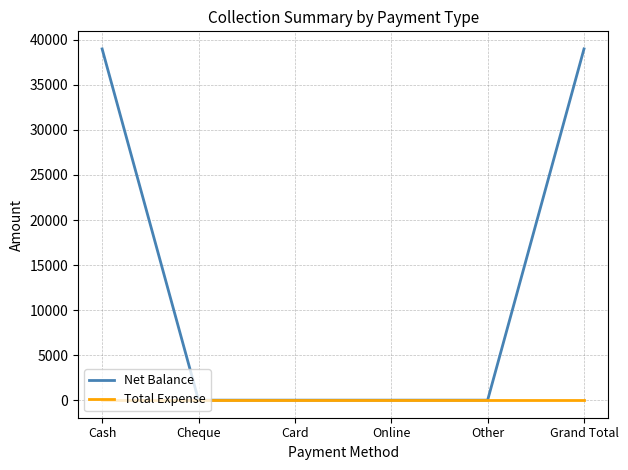

What is the average value of the Net Balance series?

12999